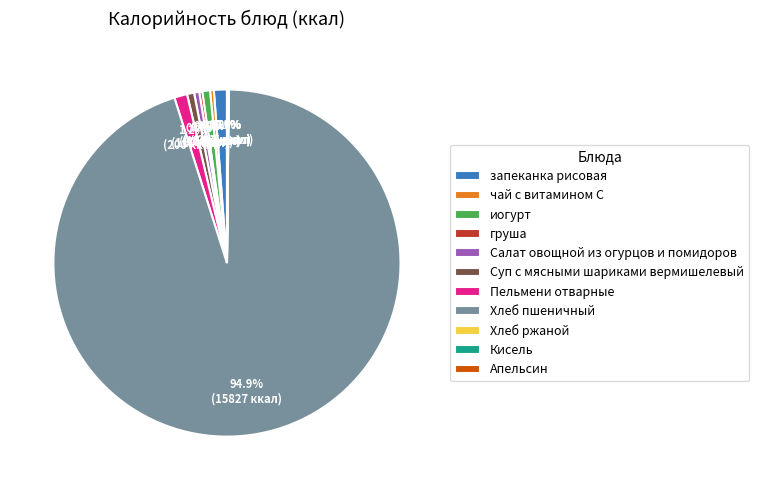

Which slice is the largest?

Хлеб пшеничный